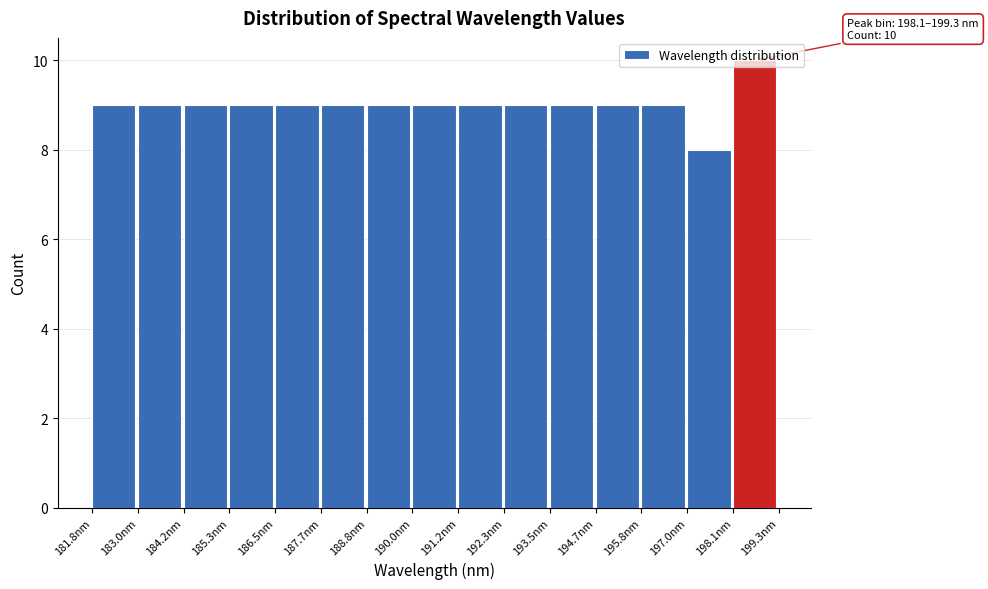

Over which range of the x-axis is the bar tallest?

198.2 to 199.4